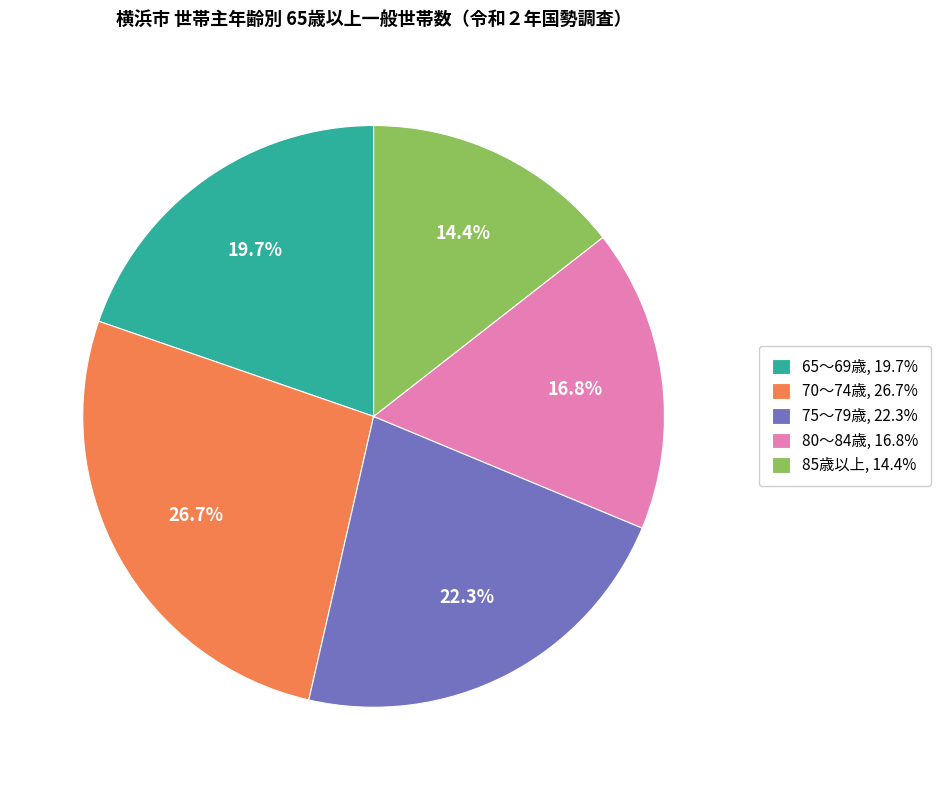

To the nearest percent, what is the combined percentage of 75～79歳 and 85歳以上?

37%